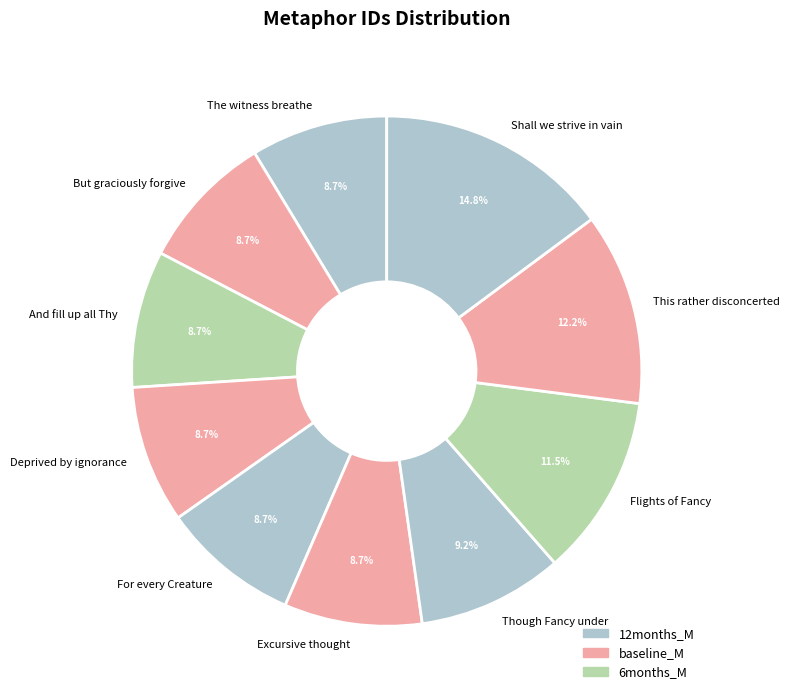

Does The witness breathe represent more than half of the total?

No